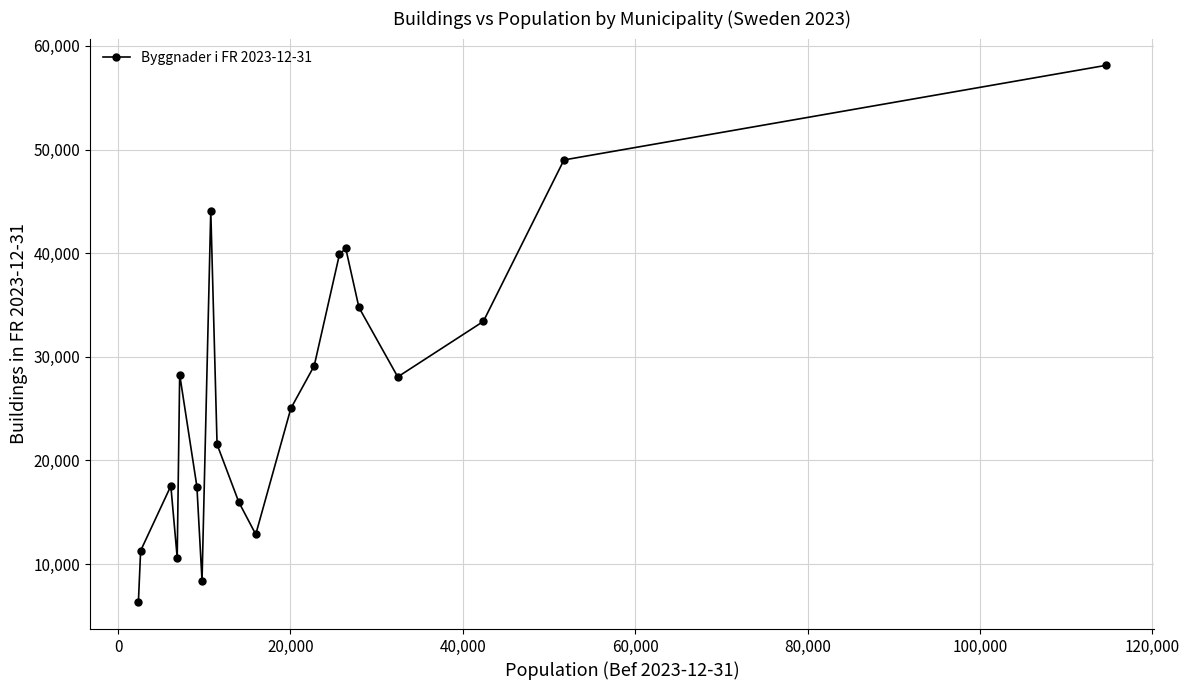

How many interior local valleys (lower than both neighbors) does the data have?

4